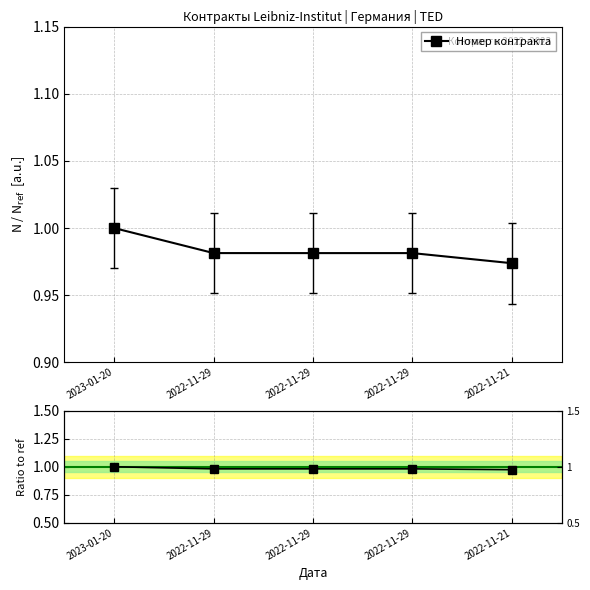

The value of Номер контракта at 2022-11-29 is 1.0. True or false?

True